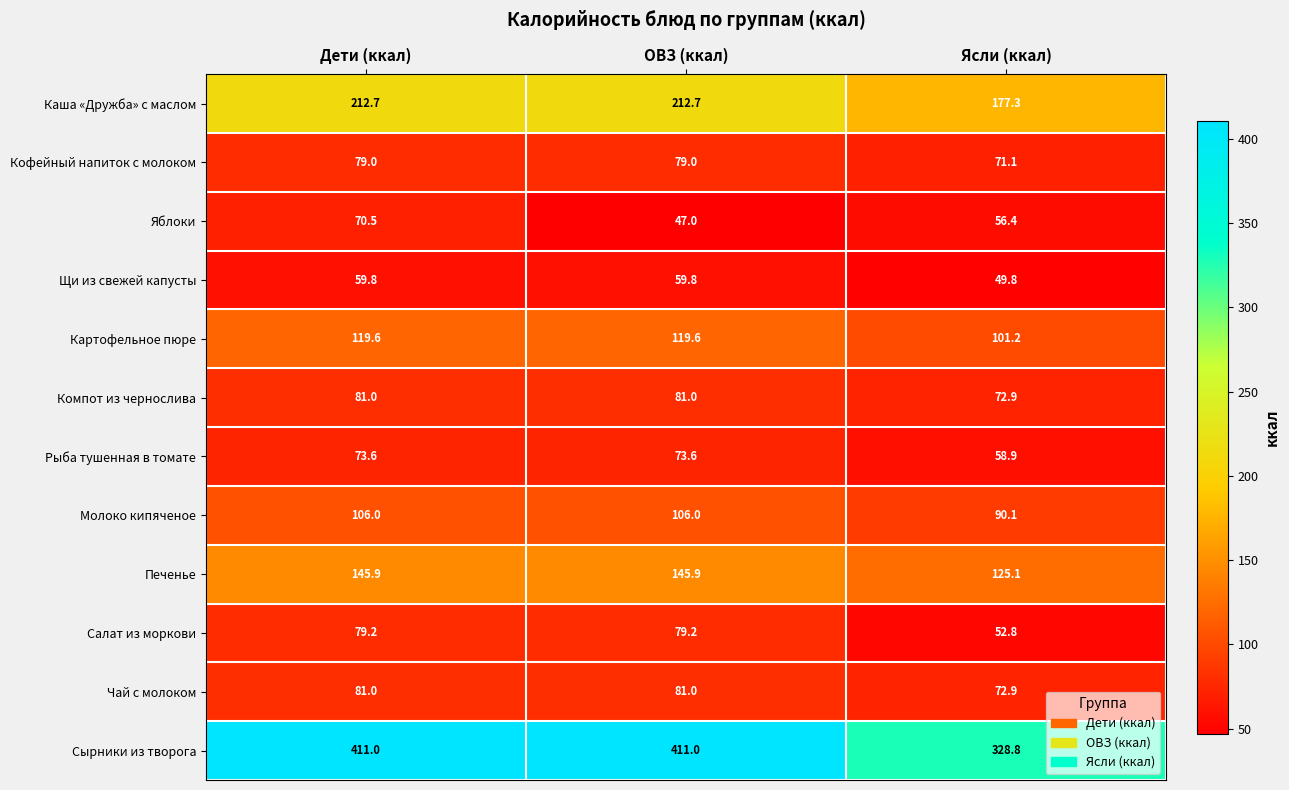

The Печенье series shows 238.5 at Дети (ккал). True or false?

False